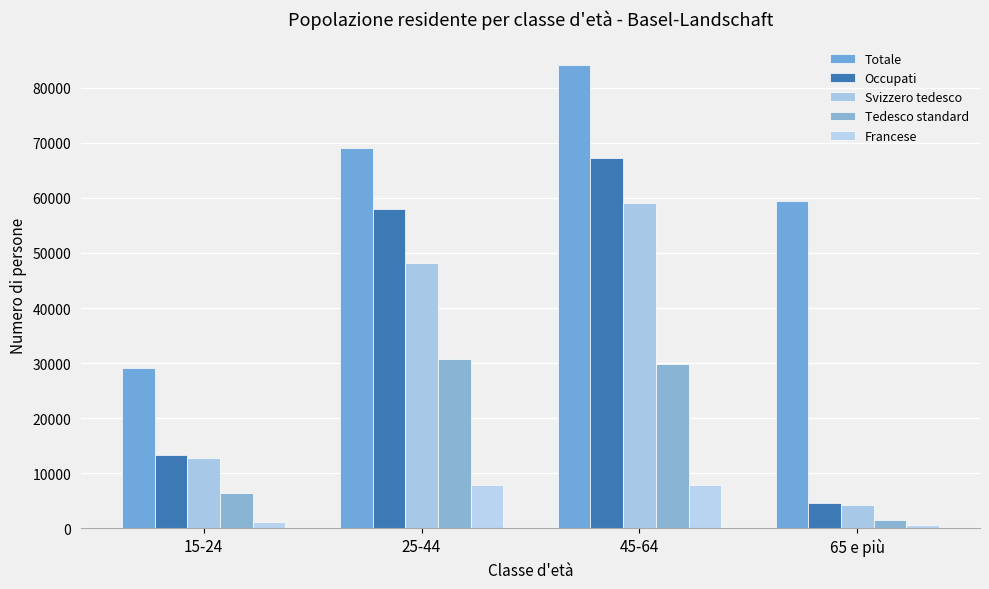

Does the chart contain stacked bars?

No